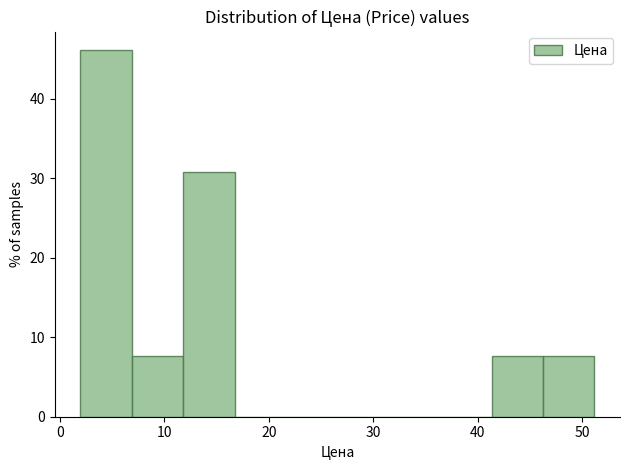

How tall is the bar that spans 41 to 46 on the x-axis? Neither the bar edges nor the heights are printed on the chart, so give them approximately, as read against the axes.

8